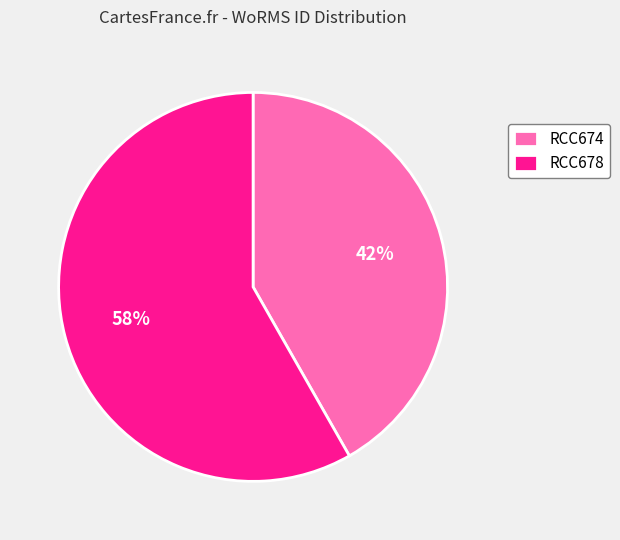

How many slices are in this pie chart?

2